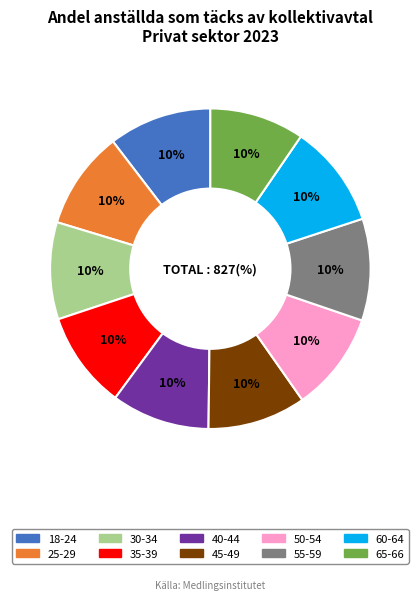

The 55-59 slice represents 24% of the pie. True or false?

False